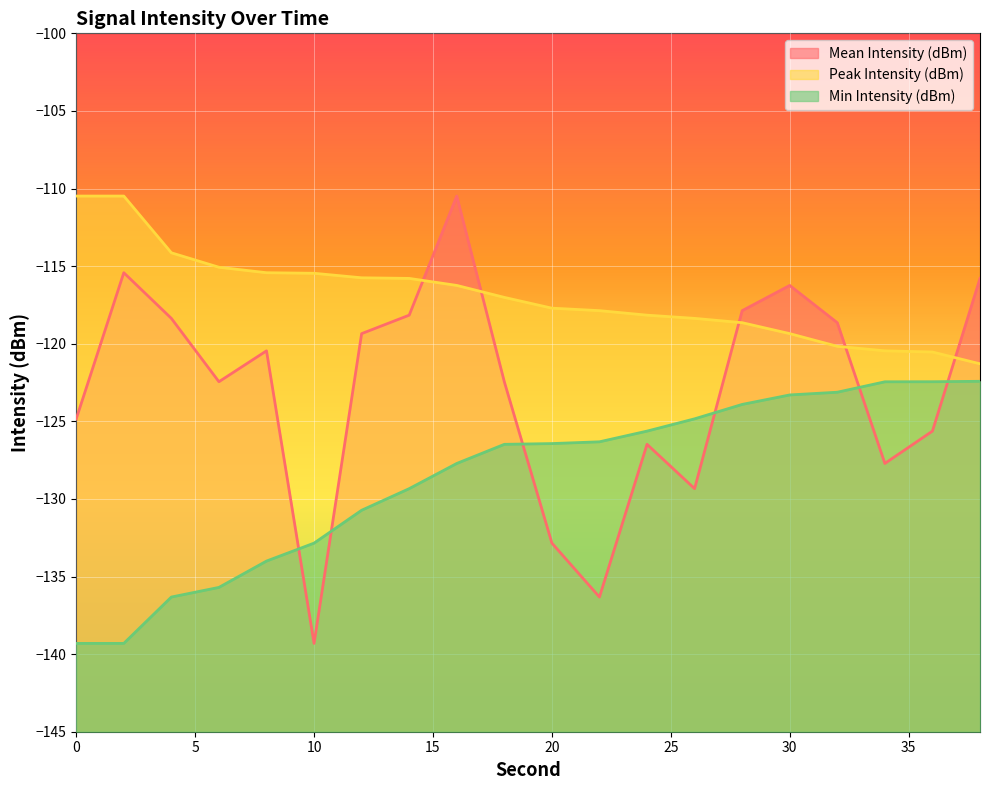

Between 4 and 26, which is larger?

4